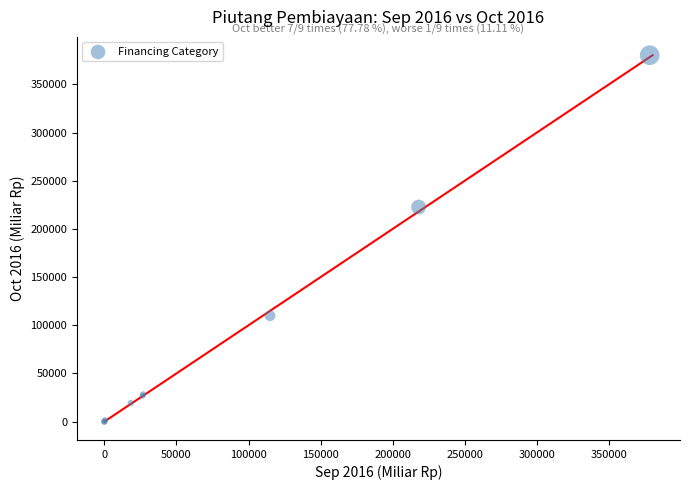

What Y value in the scatter plot is closest to 190098?

222616.5